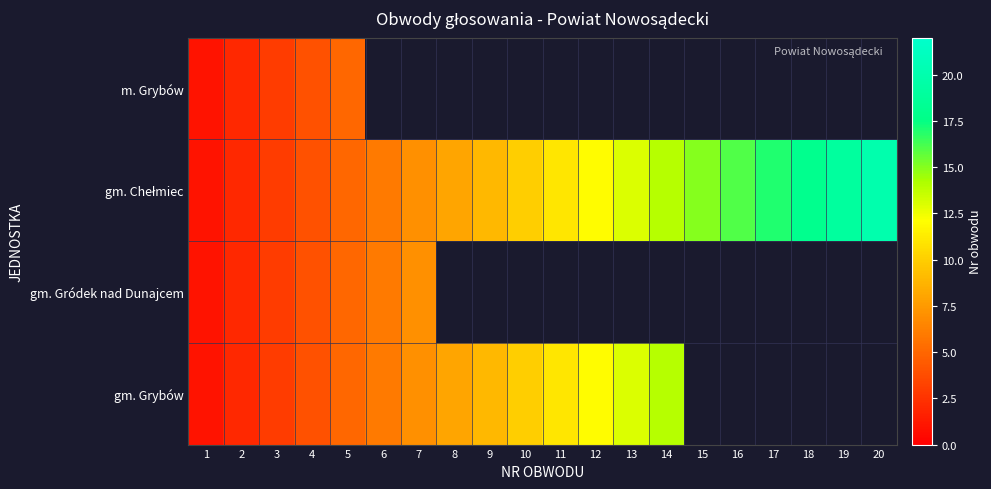

Rank the categories by gm. Chełmiec value from lowest to highest.

1, 2, 3, 4, 5, 6, 7, 8, 9, 10, 11, 12, 13, 14, 15, 16, 17, 18, 19, 20